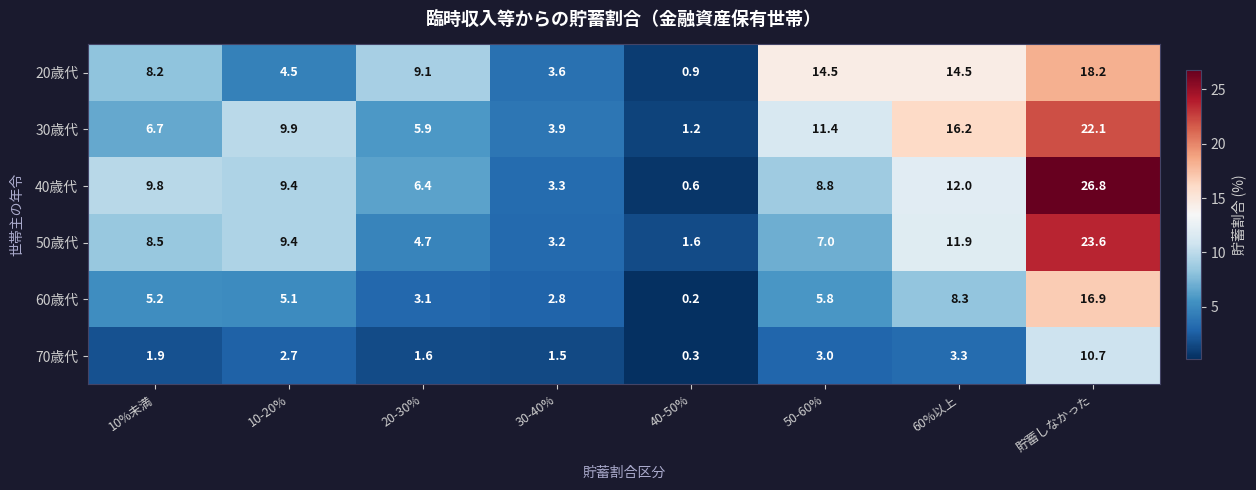

At which category does the chart reach its minimum across all series?

40-50%